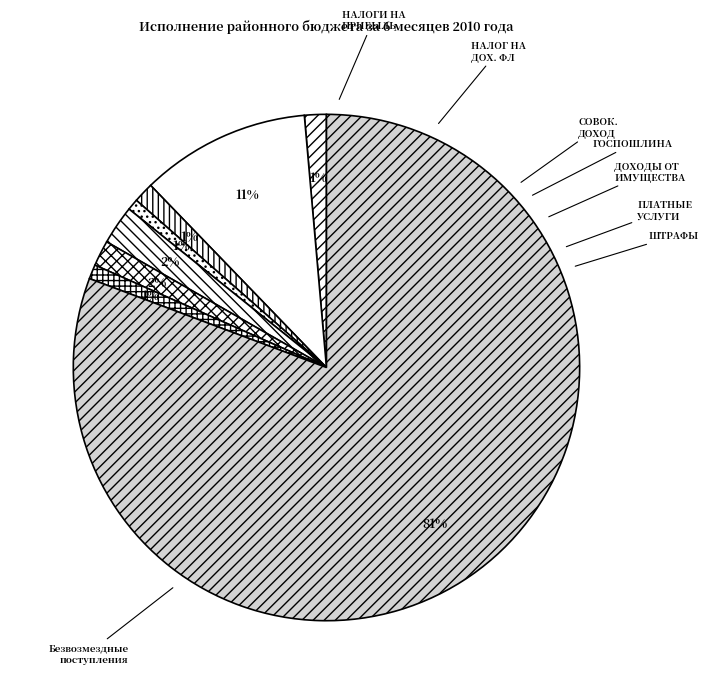

How many segments does this pie chart have?

8